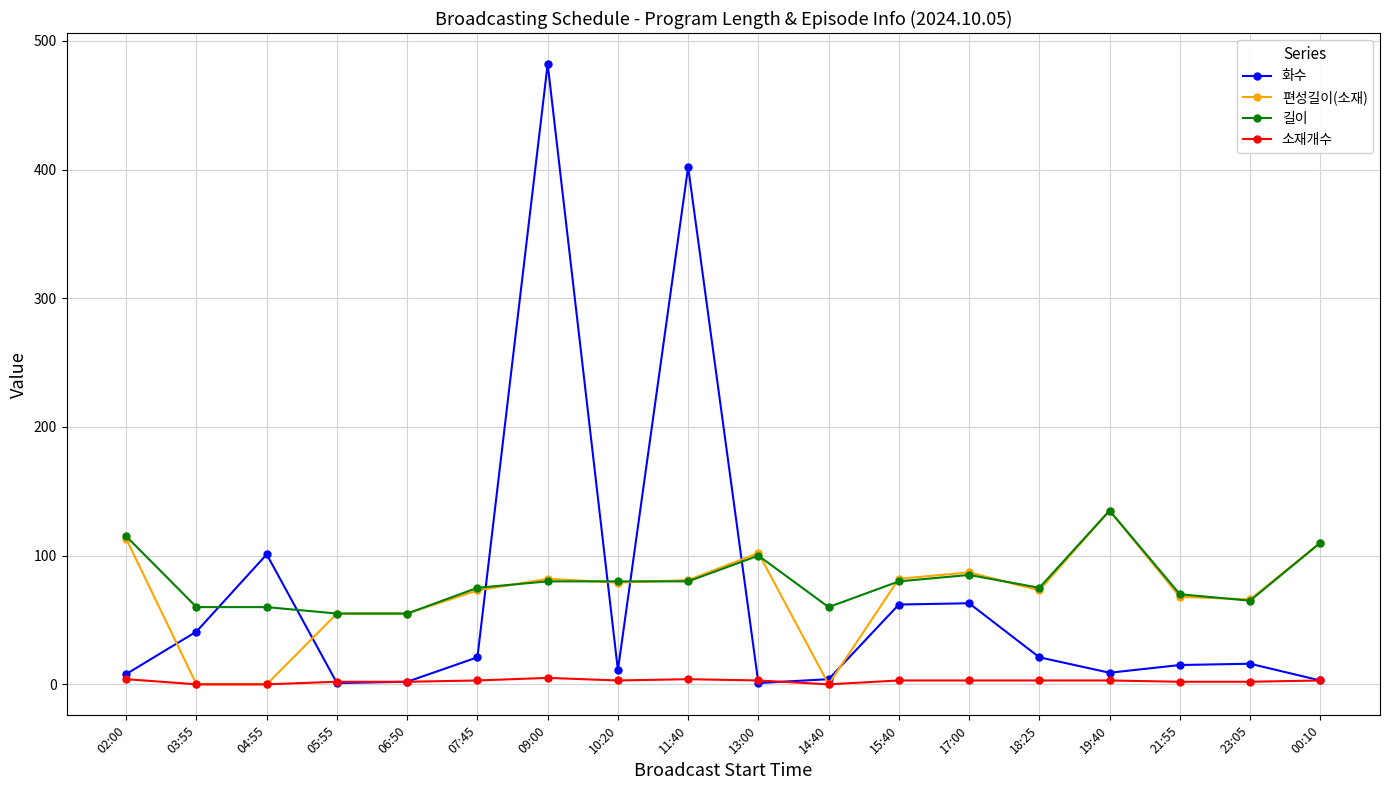

Which label corresponds to the largest value in the chart?

09:00